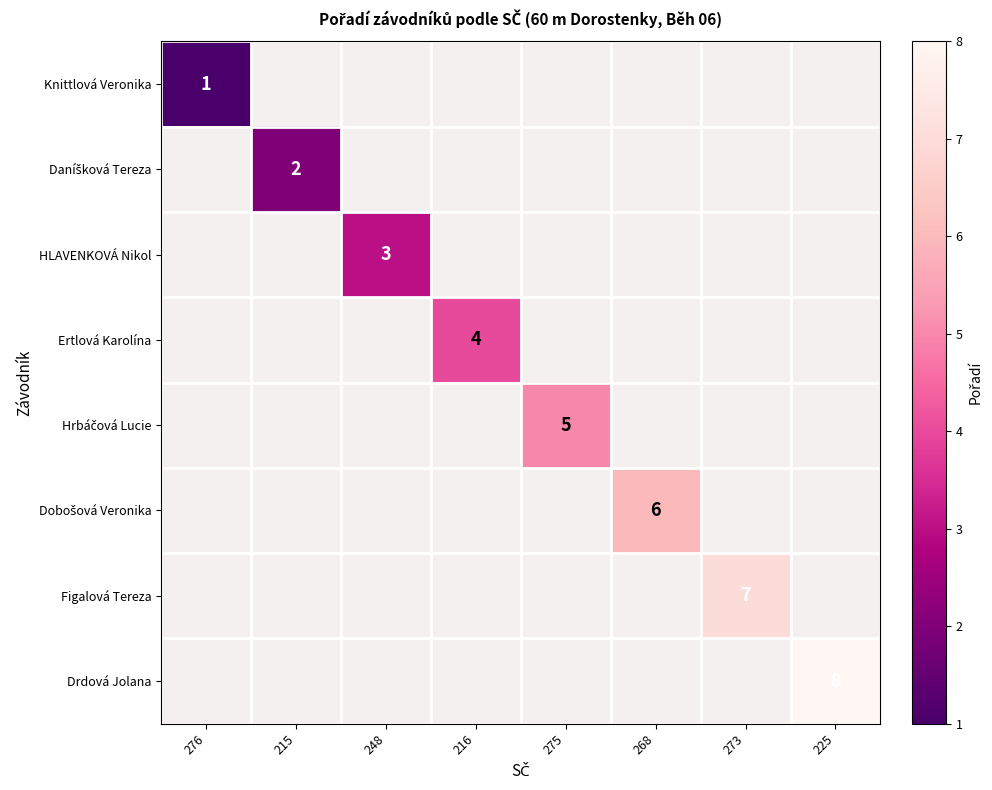

How many distinct data groups are displayed?

8